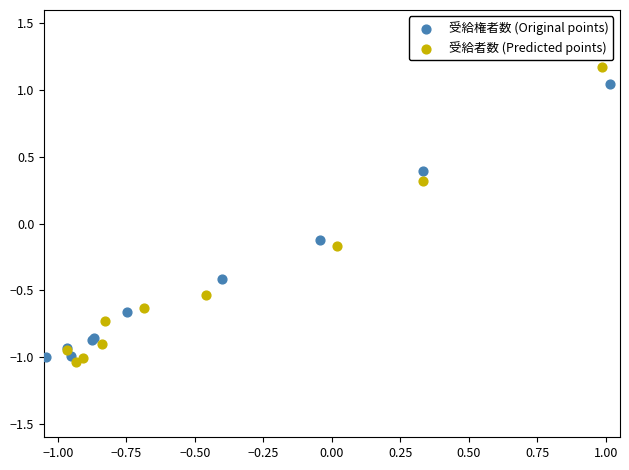

Which series has the largest Y range (max minus min)?

受給者数 (Predicted points)